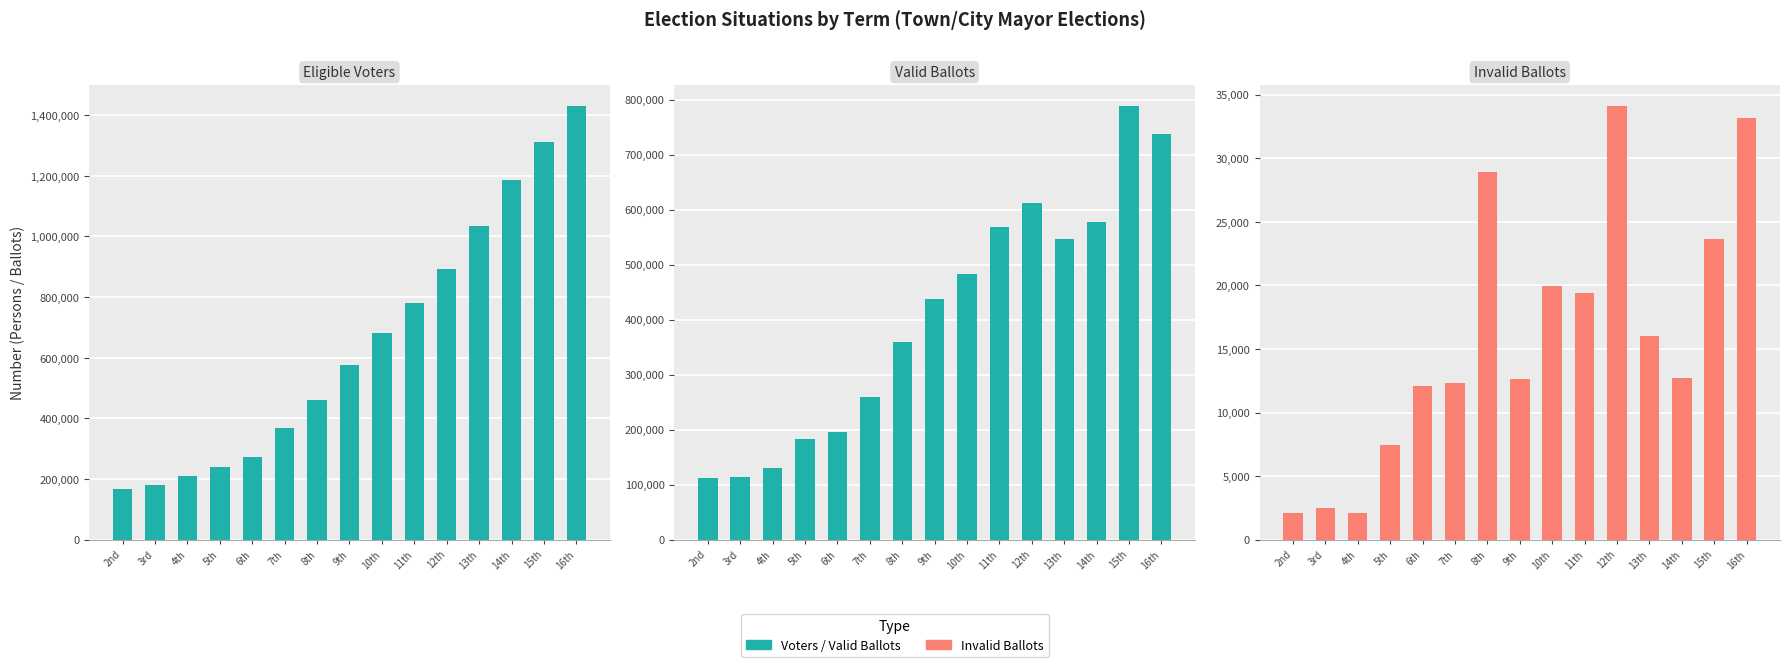

Reading right to left, list all the values displayed in this chart.

Eligible Voters: 1429538	1310968	1184648	1034243	891365	779087	683082	576414	461136	368728	273191	240124	209994	181144	167670
Valid Ballots: 736857	787845	577356	547139	612280	569051	482931	436994	359654	258760	195392	182200	131047	114311	112449
Invalid Ballots: 33134	23638	12738	16009	34093	19420	19973	12671	28912	12320	12123	7470	2061	2511	2106